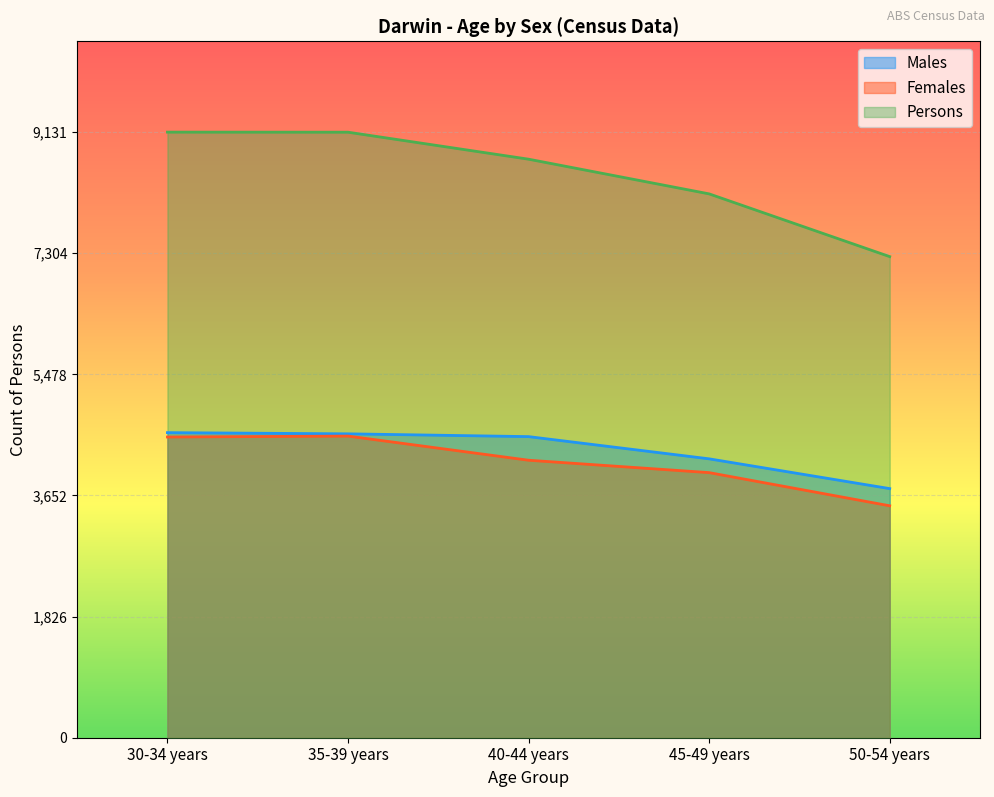

Rank the series at 40-44 years from highest to lowest value.

Persons, Males, Females